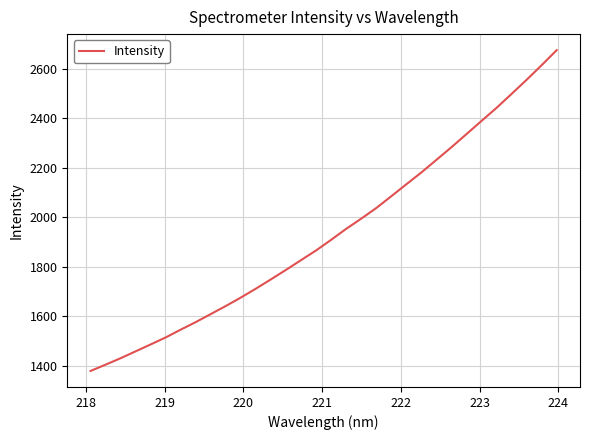

What is the smallest value displayed?

1378.5